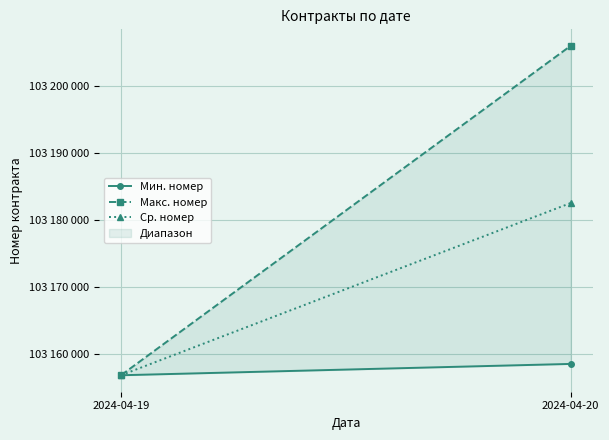

The Макс. номер series shows 103156815.0 at 2024-04-19. True or false?

True